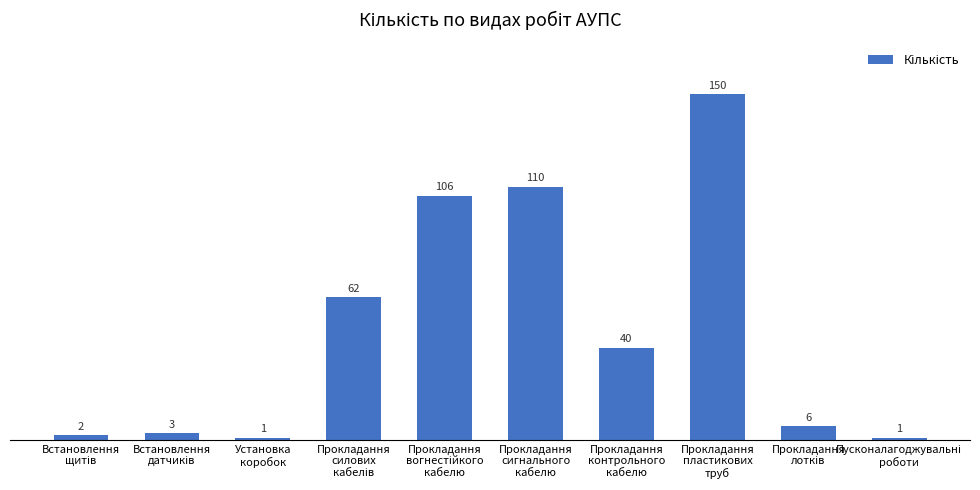

What is the greatest value displayed?

150